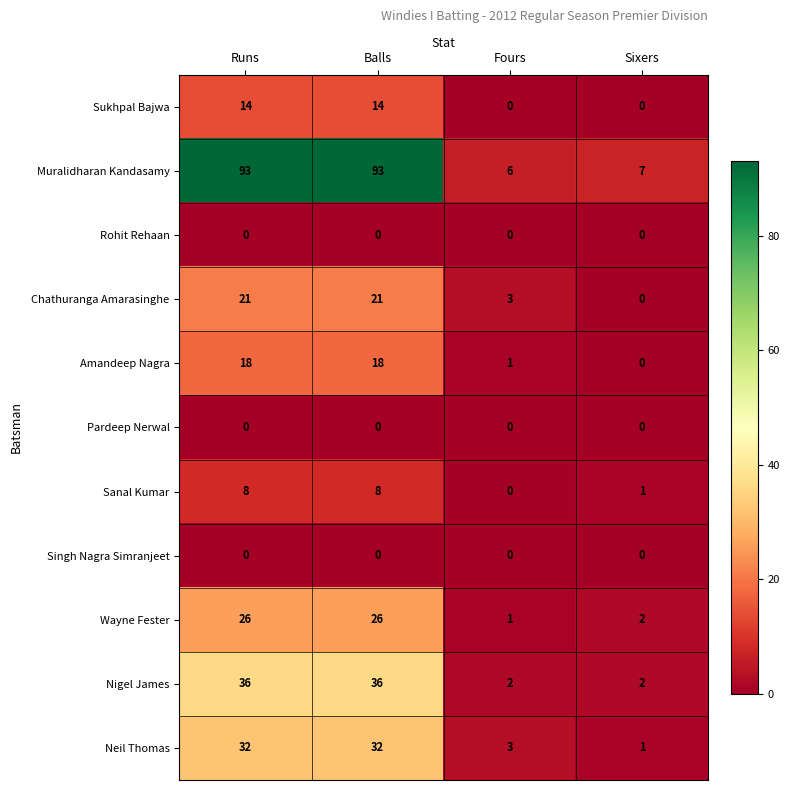

Between Balls and Sixers, which series saw the biggest shift?

Muralidharan Kandasamy